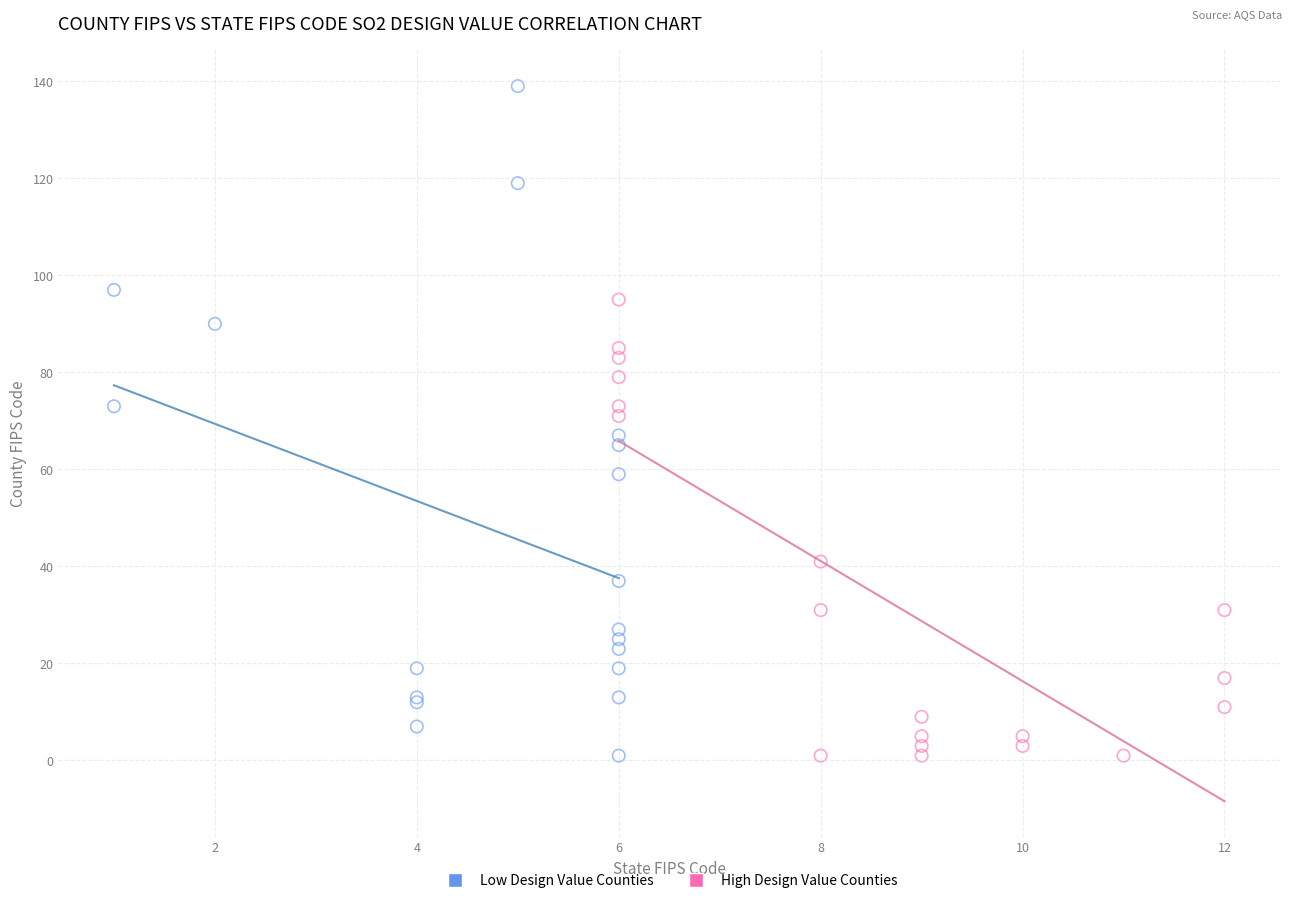

Which series has the largest Y range (max minus min)?

Low Design Value Counties